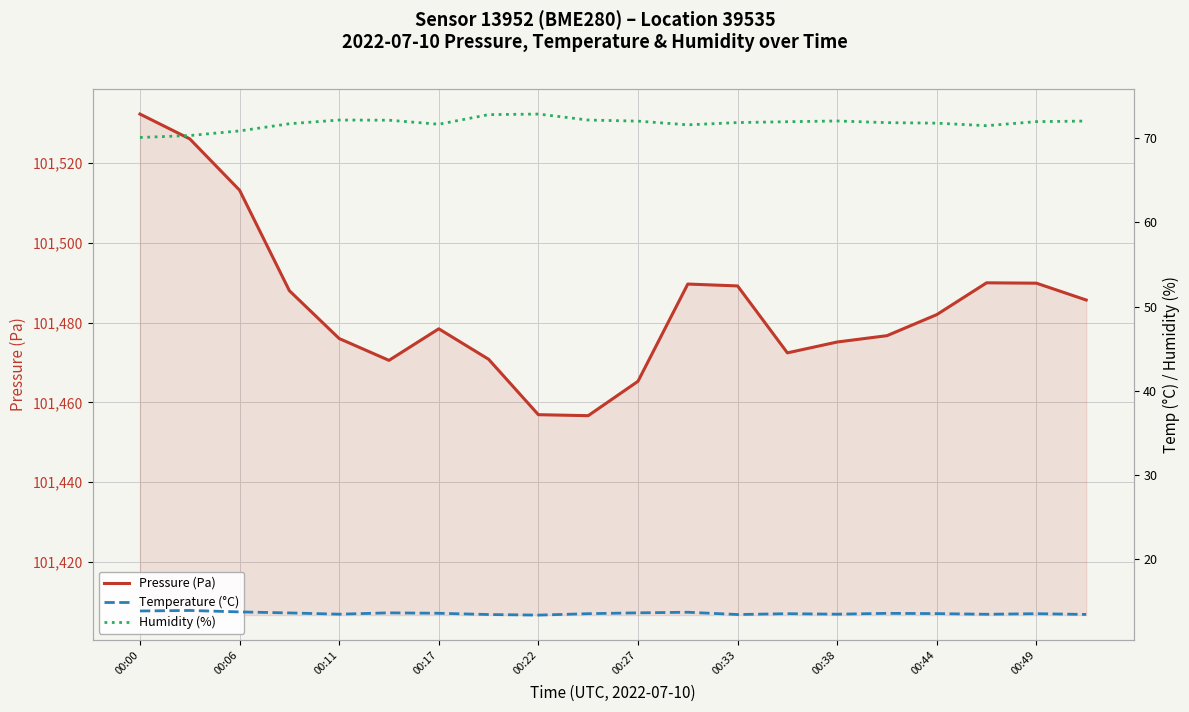

The Pressure (Pa) series shows 33648.8 at 00:38. True or false?

False